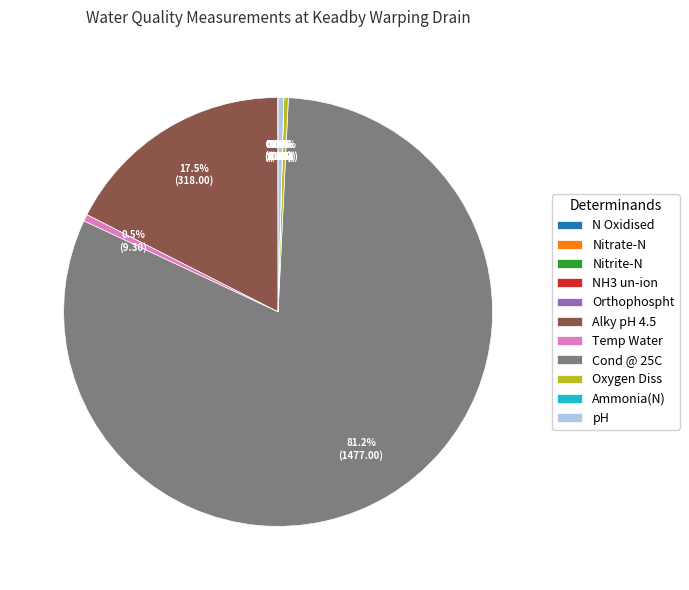

Between Alky pH 4.5 and Temp Water, which is larger?

Alky pH 4.5